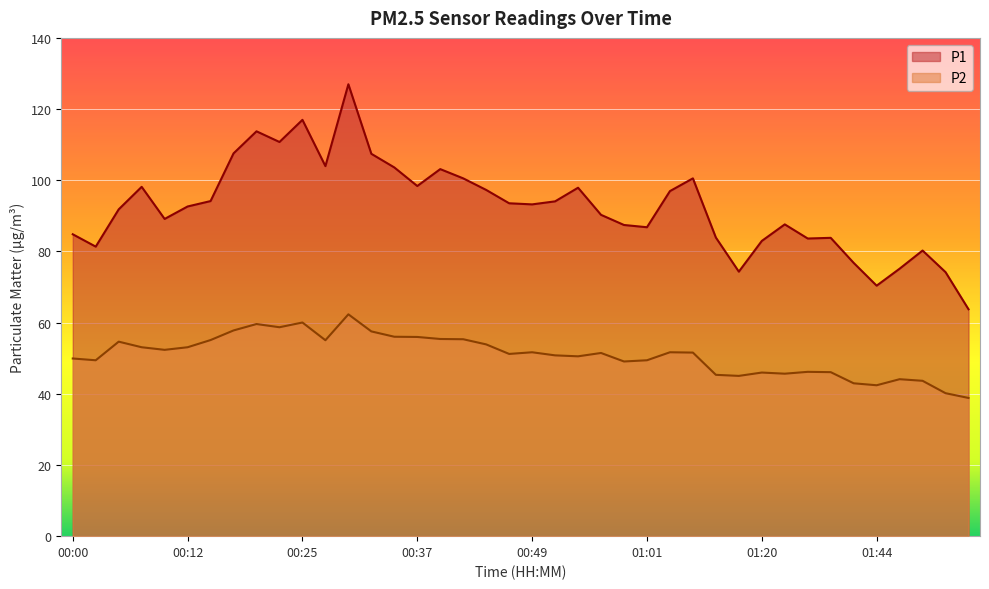

The value of P1 at 01:25 is 83.6. True or false?

True